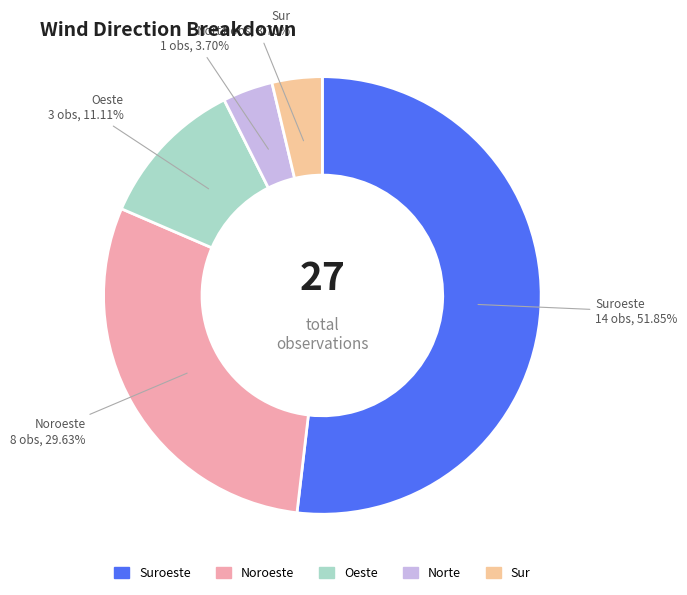

The Noroeste slice represents 30% of the pie. True or false?

True